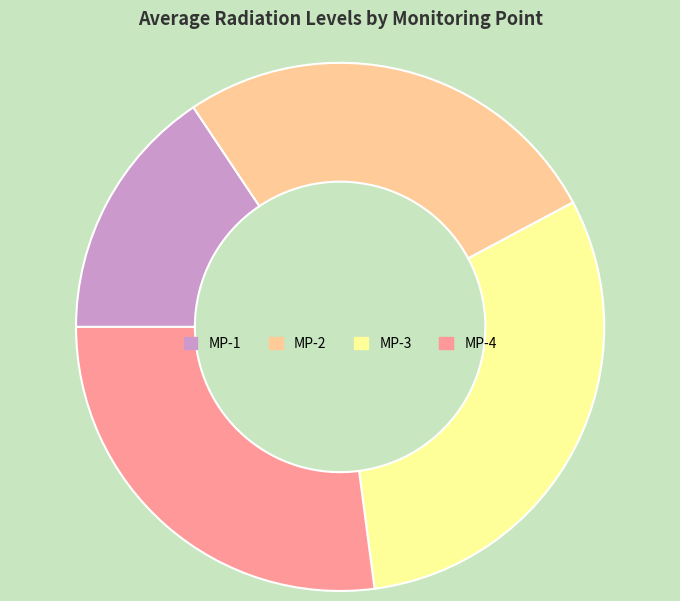

True or false: MP-3 accounts for 31% of the total.

True